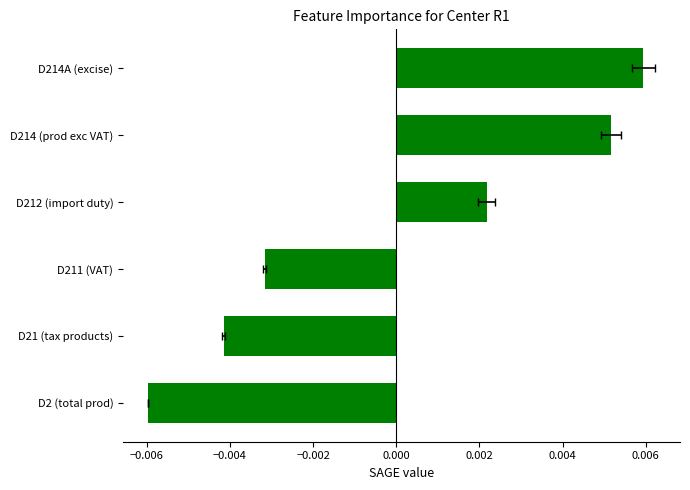

The chart shows a value of -0.0 at D2 (total prod). True or false?

False